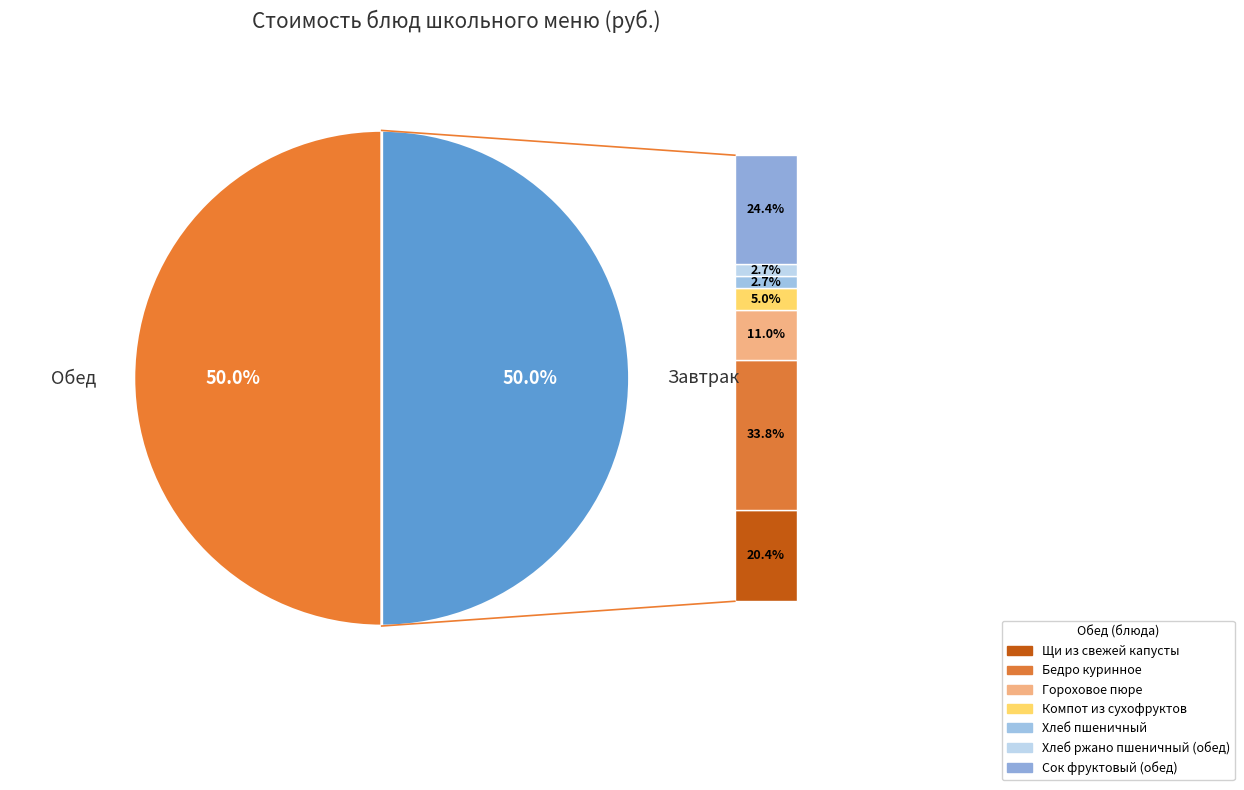

What percentage is the Гороховое пюре slice, to the nearest percent?

6%